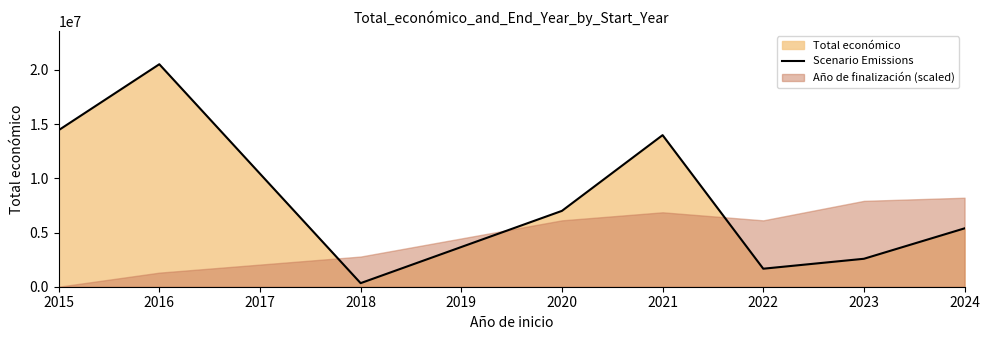

Reading left to right, transcribe all the data shown in this chart.

14445000	20528876	329980	6999254	13986278	1662119	2578855	5385882